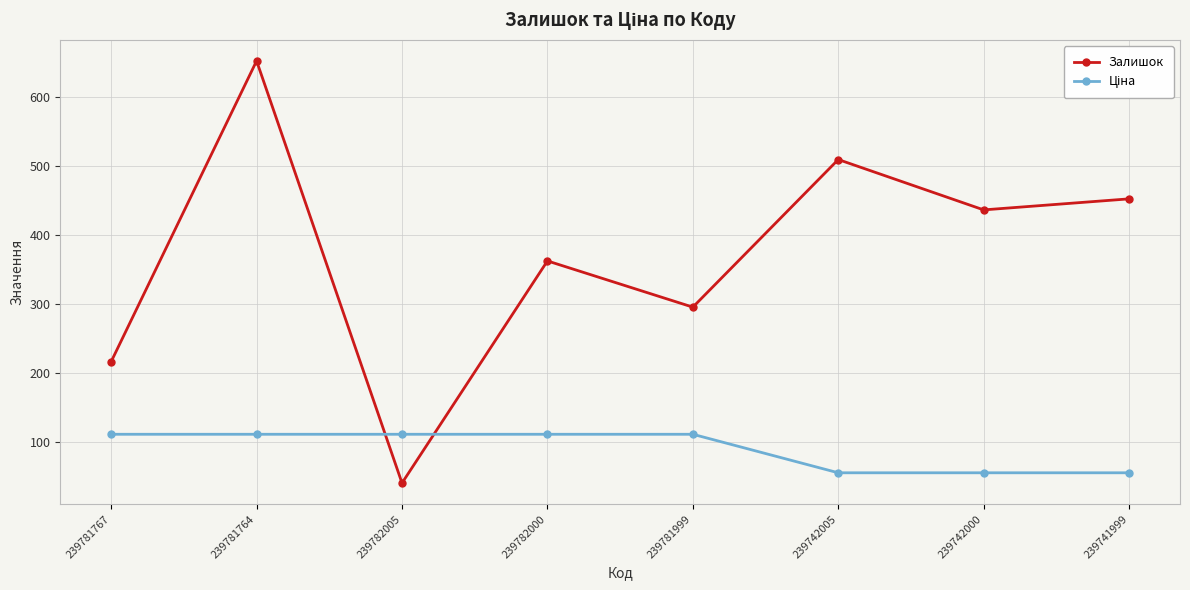

At which category is the sum across all series the highest?

239781764